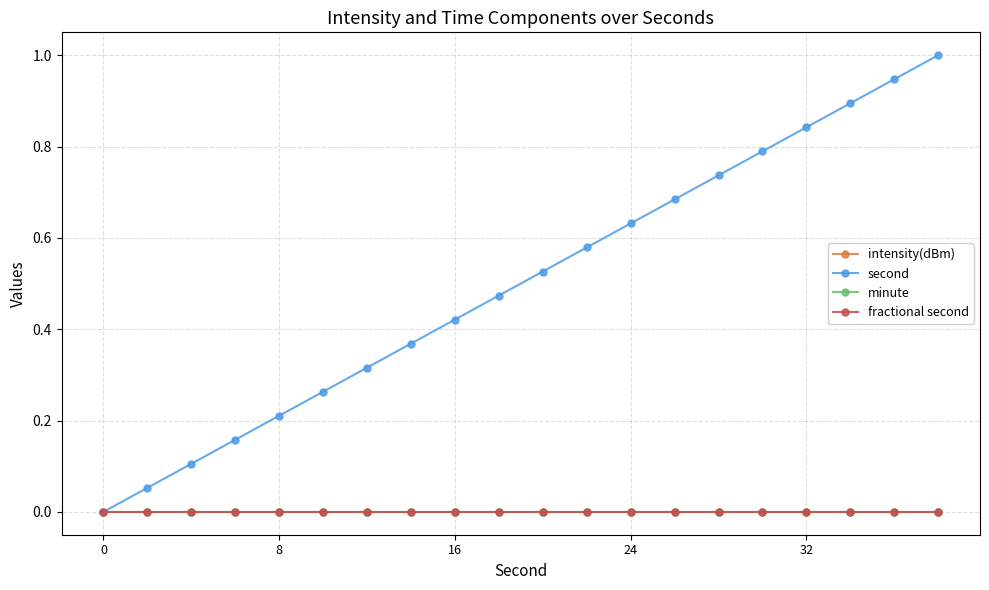

What is the value of the second point at the 14th from the left?

0.7